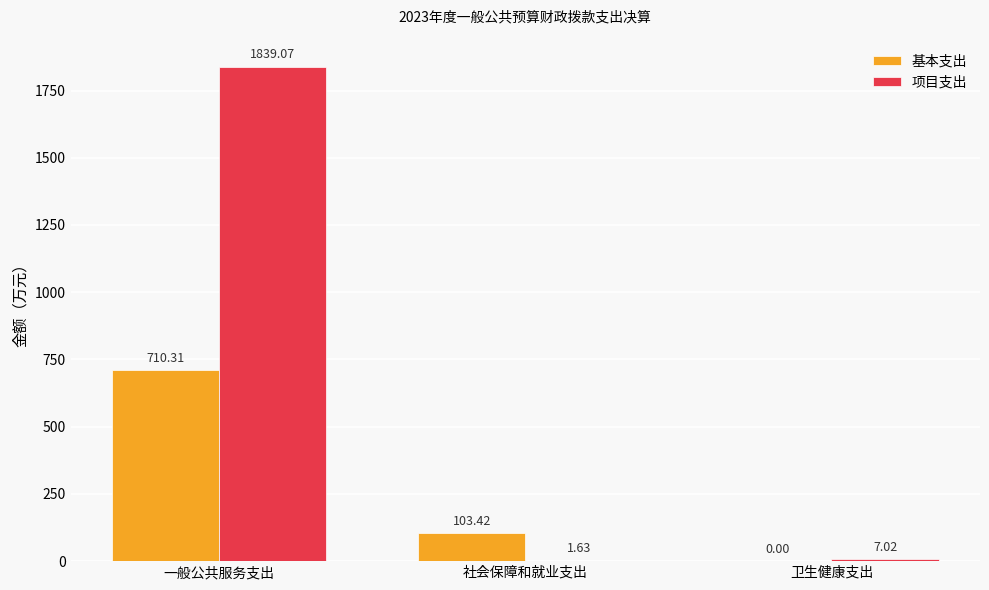

Between 一般公共服务支出 and 社会保障和就业支出, which series saw the biggest shift?

项目支出